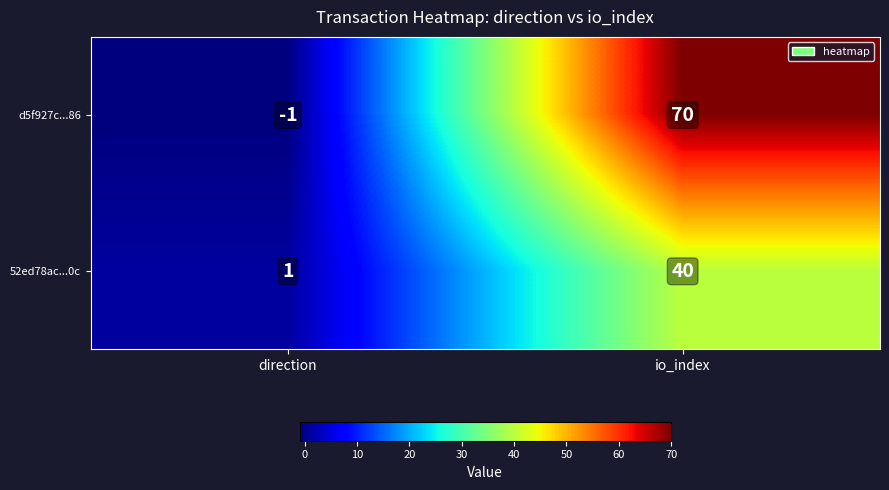

Which label corresponds to the smallest value in the chart?

direction